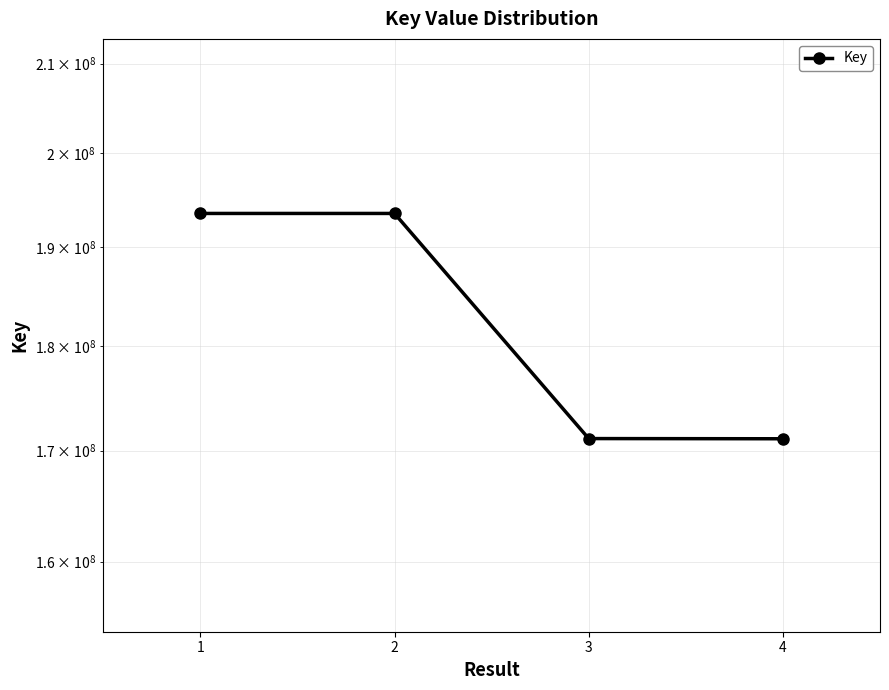

What is the minimum value shown in the chart?

171102277